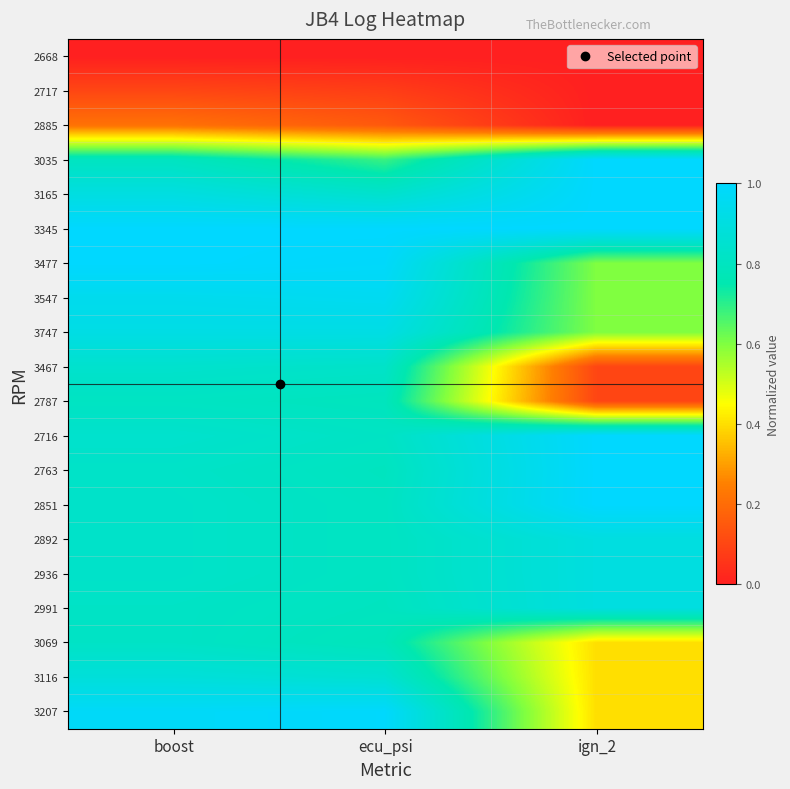

Reading left to right, what are all the values shown in this chart?

2668: boost=0.0	ecu_psi=0.0	ign_2=0.0
2717: boost=0.1	ecu_psi=0.1	ign_2=0.0
2885: boost=0.2	ecu_psi=0.2	ign_2=0.0
3035: boost=0.8	ecu_psi=0.7	ign_2=1.0
3165: boost=0.9	ecu_psi=0.8	ign_2=1.0
3345: boost=1.0	ecu_psi=1.0	ign_2=1.0
3477: boost=1.0	ecu_psi=1.0	ign_2=0.6
3547: boost=0.9	ecu_psi=1.0	ign_2=0.6
3747: boost=0.9	ecu_psi=0.9	ign_2=0.6
3467: boost=0.8	ecu_psi=0.8	ign_2=0.1
2787: boost=0.8	ecu_psi=0.8	ign_2=0.1
2716: boost=0.8	ecu_psi=0.8	ign_2=1.0
2763: boost=0.8	ecu_psi=0.8	ign_2=1.0
2851: boost=0.8	ecu_psi=0.8	ign_2=1.0
2892: boost=0.8	ecu_psi=0.8	ign_2=0.9
2936: boost=0.8	ecu_psi=0.8	ign_2=0.9
2991: boost=0.8	ecu_psi=0.8	ign_2=0.9
3069: boost=0.8	ecu_psi=0.8	ign_2=0.4
3116: boost=0.9	ecu_psi=0.9	ign_2=0.4
3207: boost=1.0	ecu_psi=1.0	ign_2=0.4